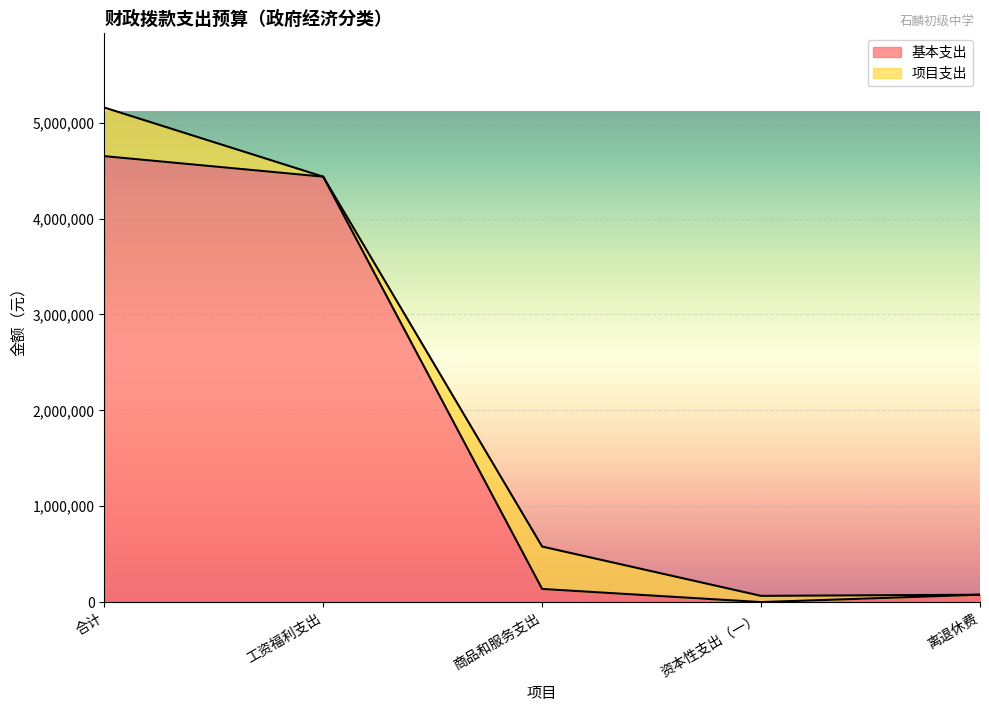

Count the number of categories in the chart.

5